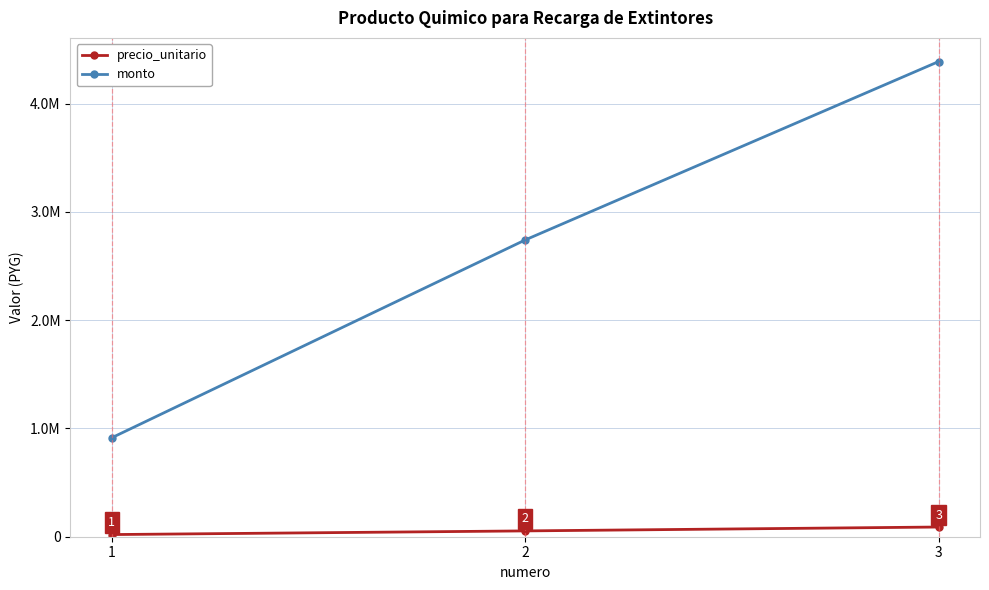

Is the value of monto at 1 greater than the value of precio_unitario at 3?

Yes